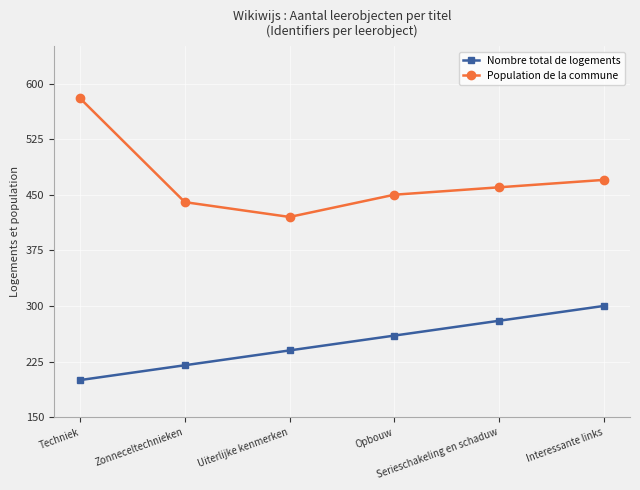

Reading left to right, transcribe all the data shown in this chart.

Nombre total de logements: 200	220	240	260	280	300
Population de la commune: 580	440	420	450	460	470